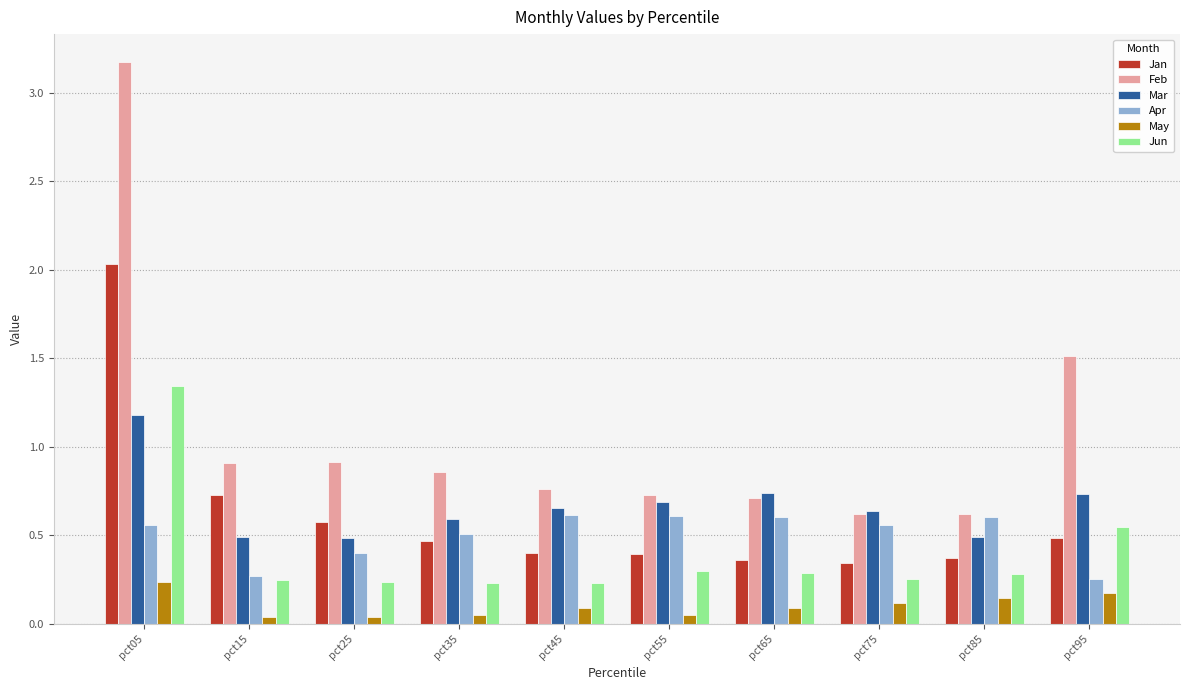

The value of Jun at pct45 is 0.2. True or false?

True